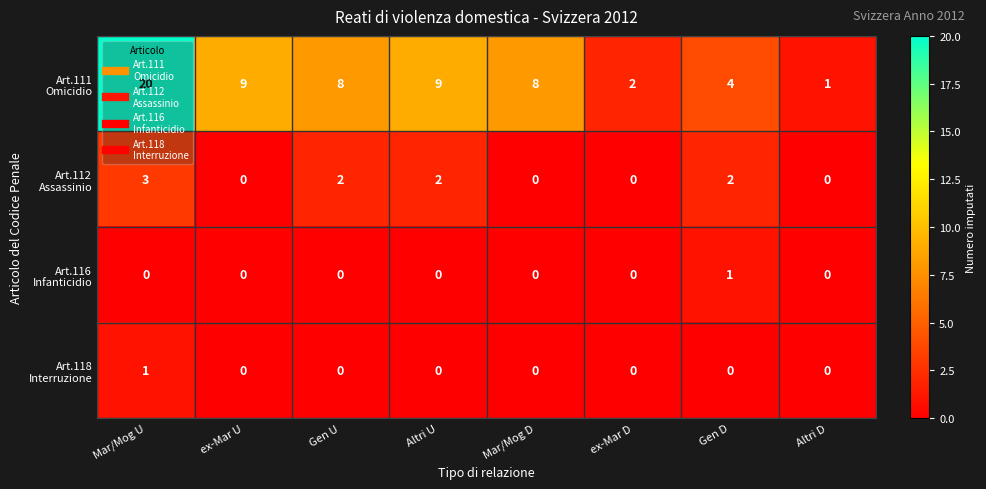

What is the greatest value displayed?

20